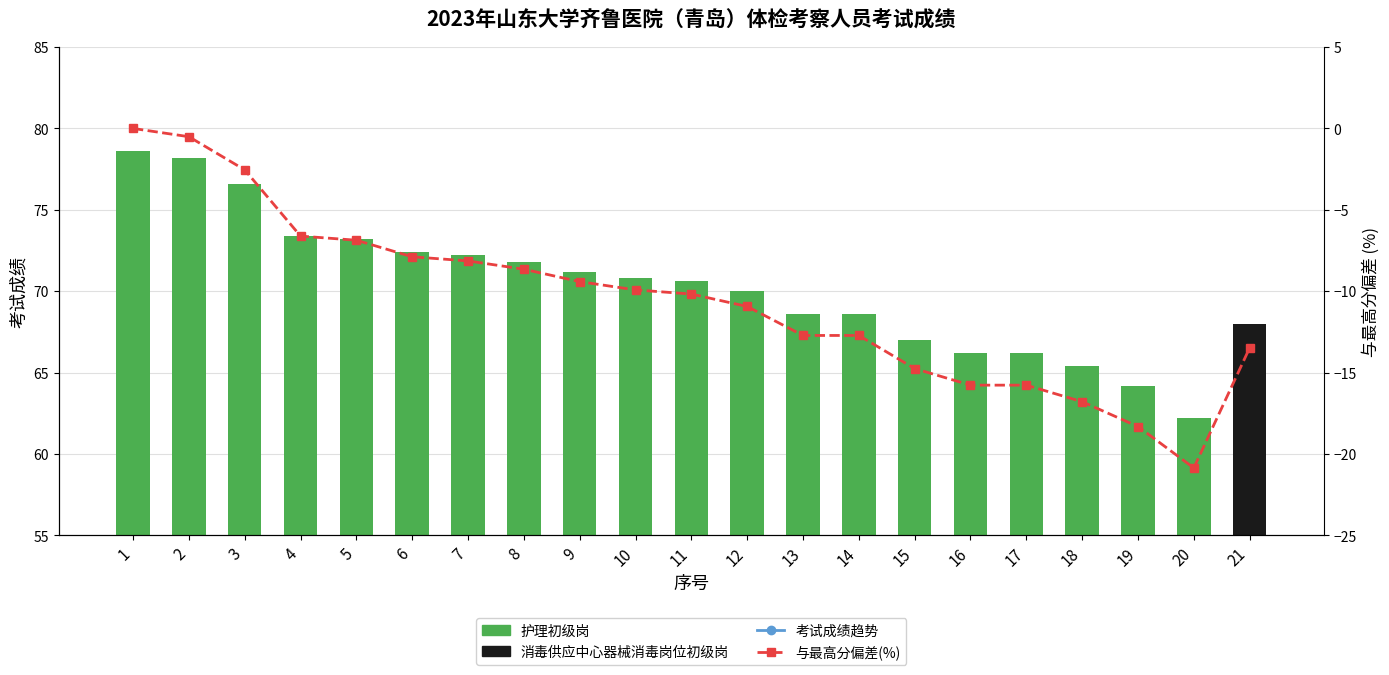

Rank the series by their average value, from lowest to highest.

与最高分偏差(%), 考试成绩趋势